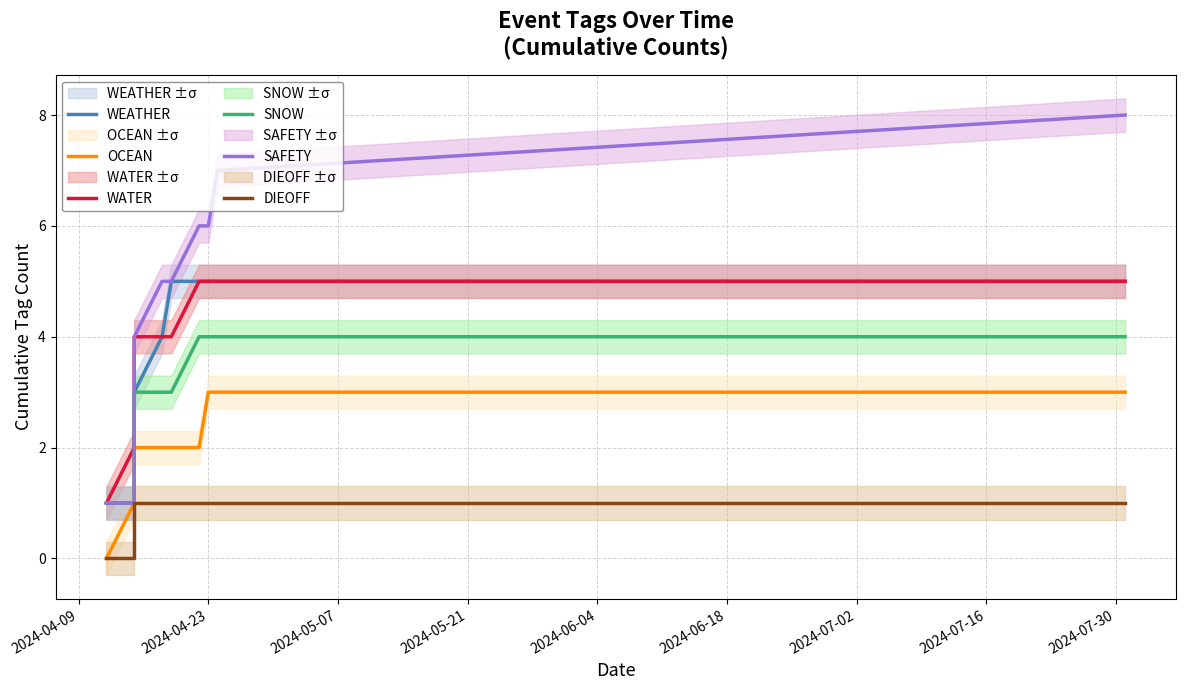

Rank the series by their maximum value, from highest to lowest.

SAFETY, WEATHER, WATER, SNOW, OCEAN, DIEOFF